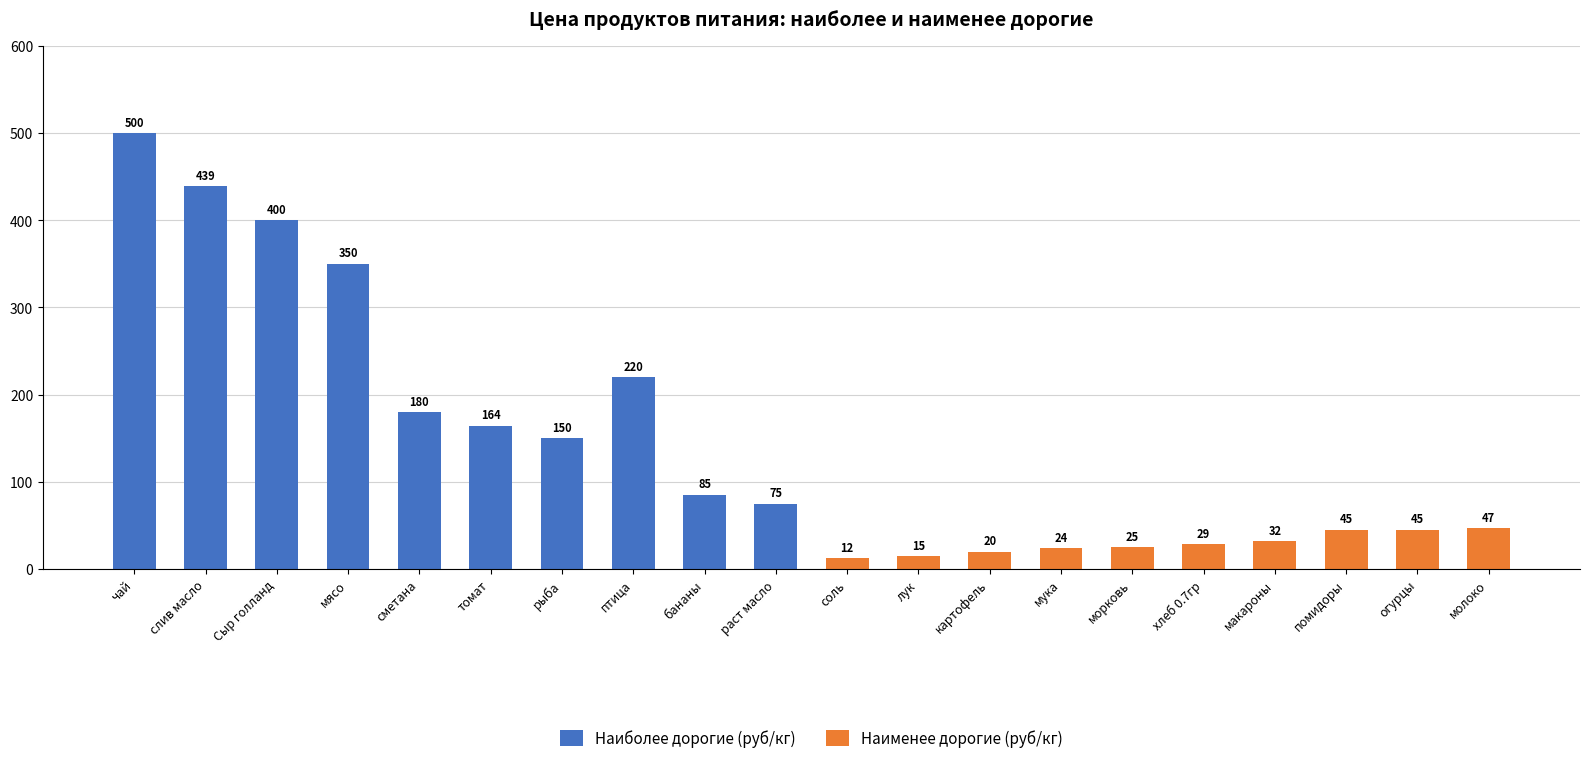

At which label is Наиболее дорогие (руб/кг) closest to 287?

мясо